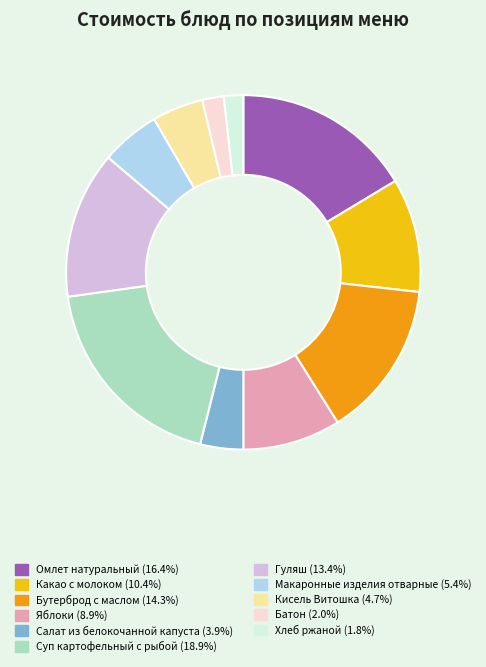

What is the largest slice in the pie chart?

Суп картофельный с рыбой